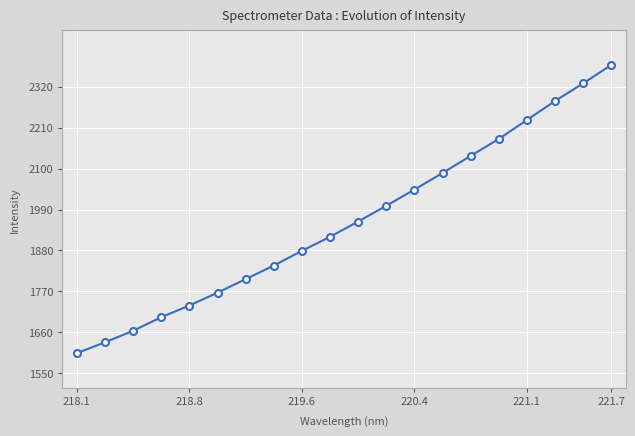

Is it true that the value at 221.1 is 645.2?

False